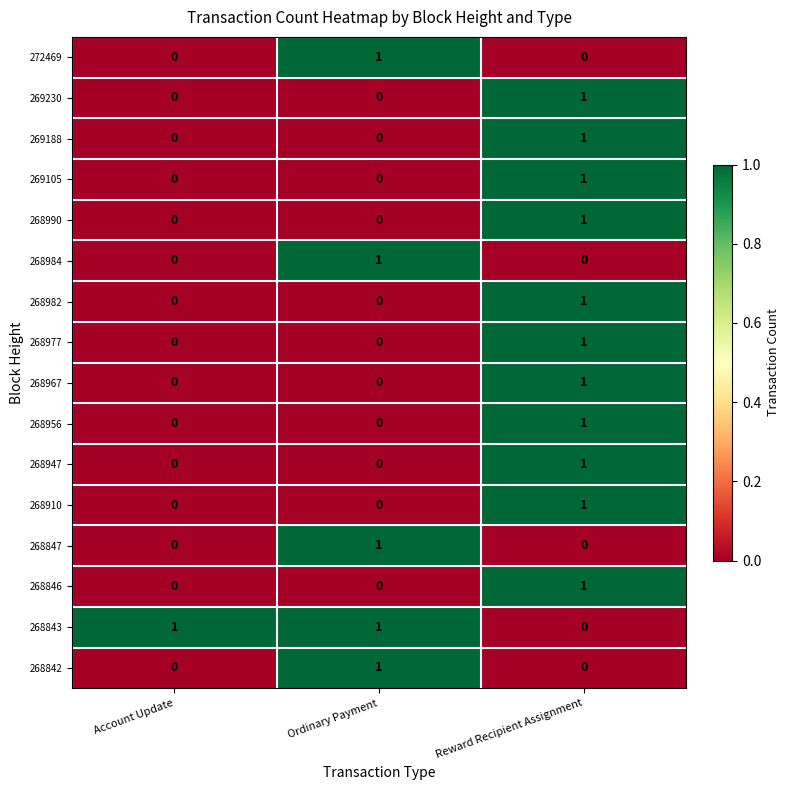

At which label does 269230 reach its peak?

Reward Recipient Assignment